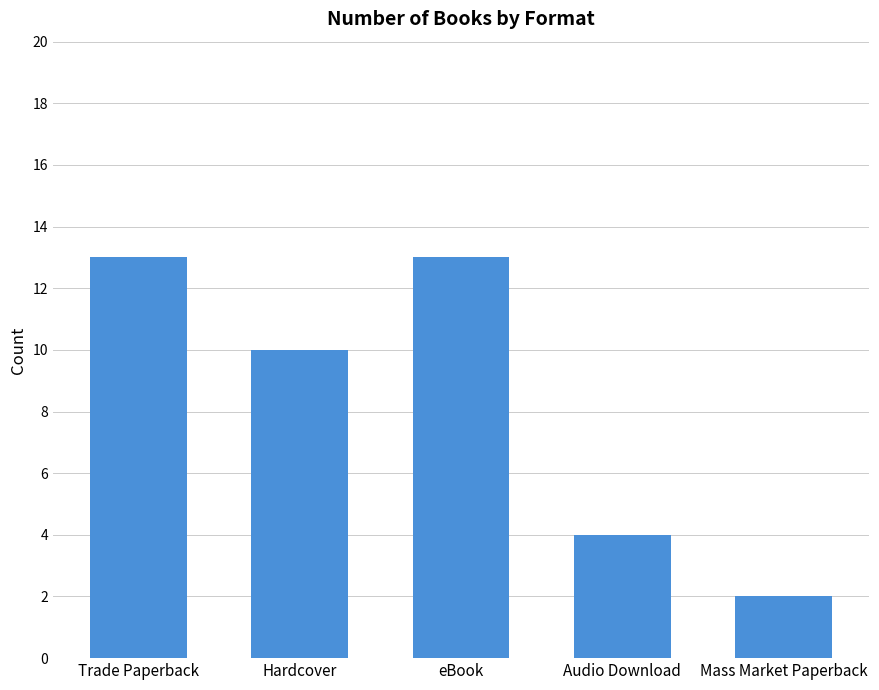

Read the value at eBook.

13